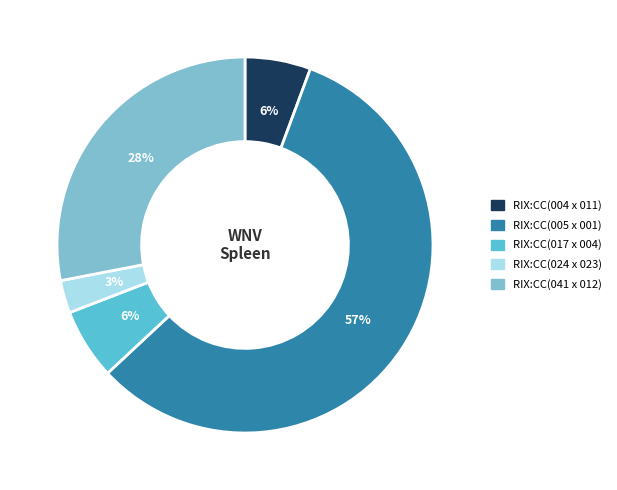

What is the ratio of the value at RIX:CC(005 x 001) to the value at RIX:CC(041 x 012)?

2.0